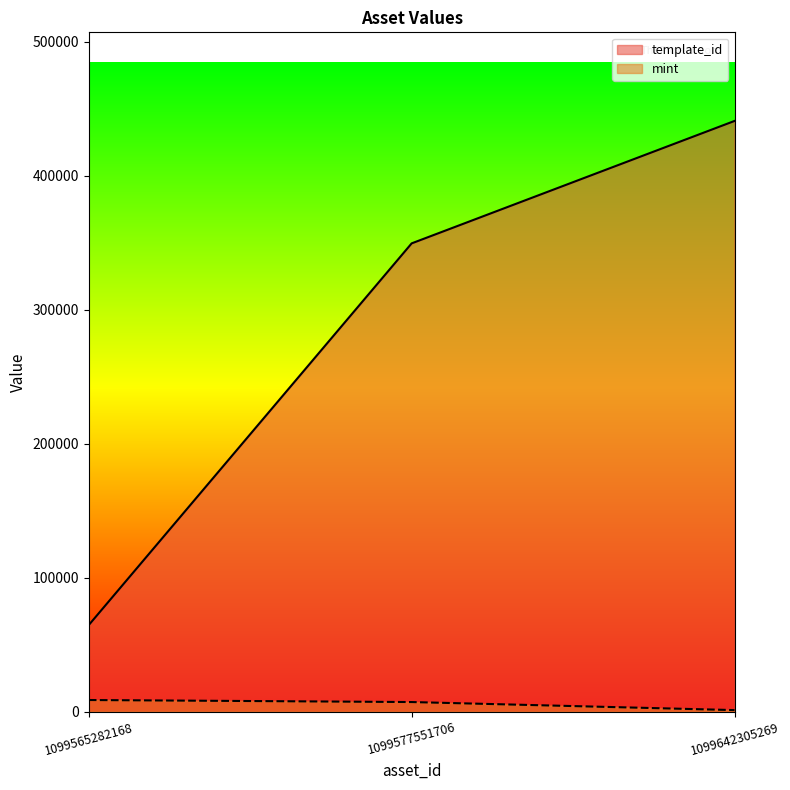

How many lines are shown in the chart?

2